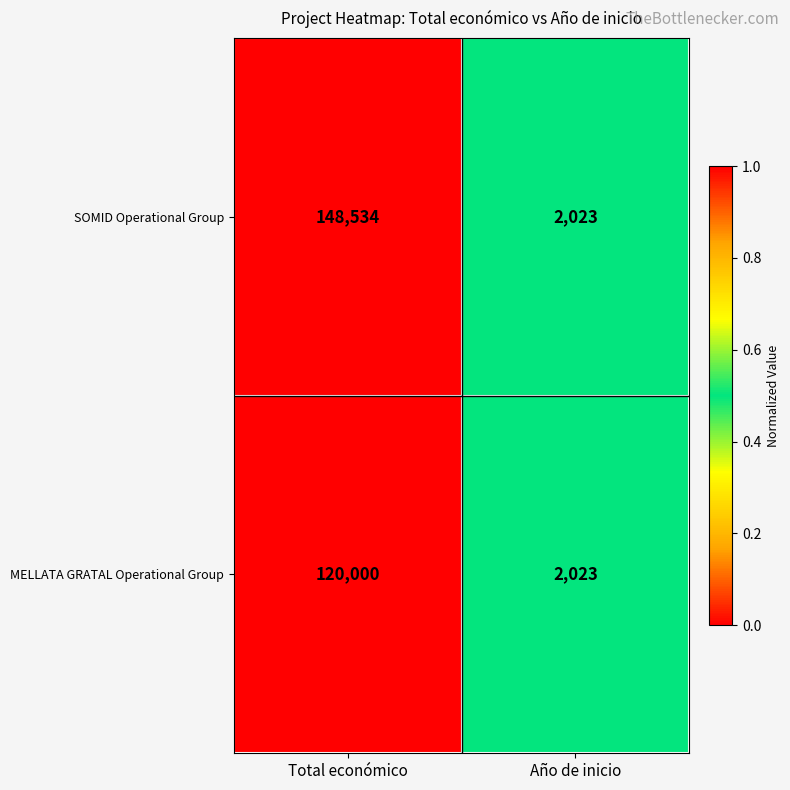

The SOMID Operational Group series shows 148534 at Total económico. True or false?

True